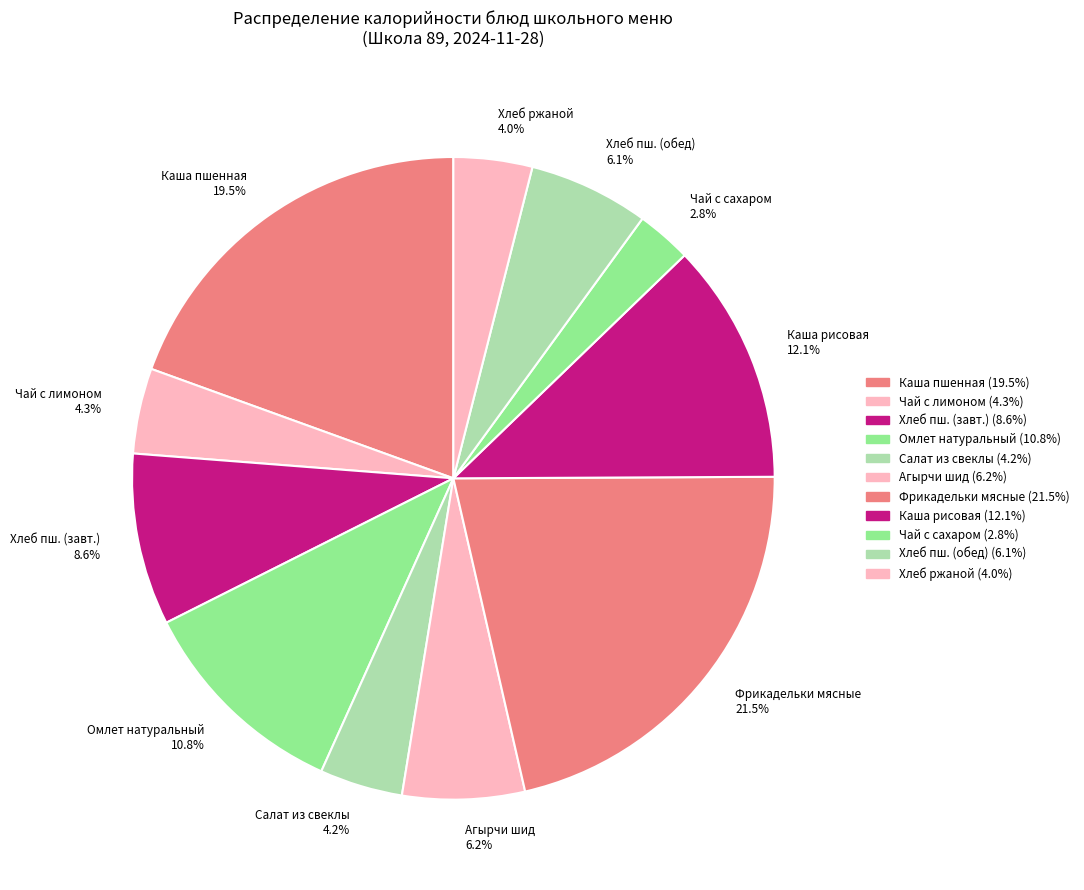

How much of the chart is everything except Фрикадельки мясные 21.5%?

78.5%